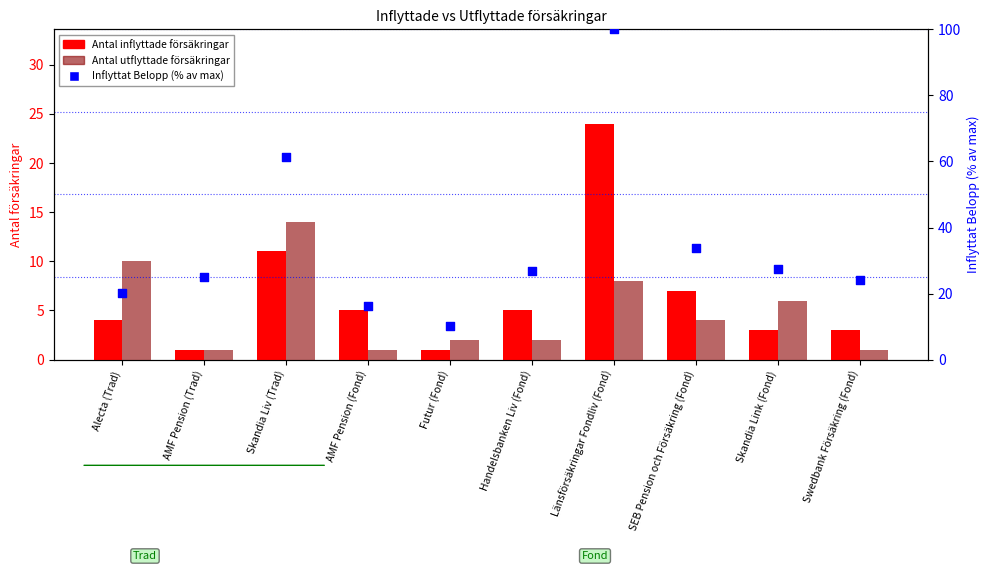

Which series contains the lowest Y value?

Antal inflyttade försäkringar